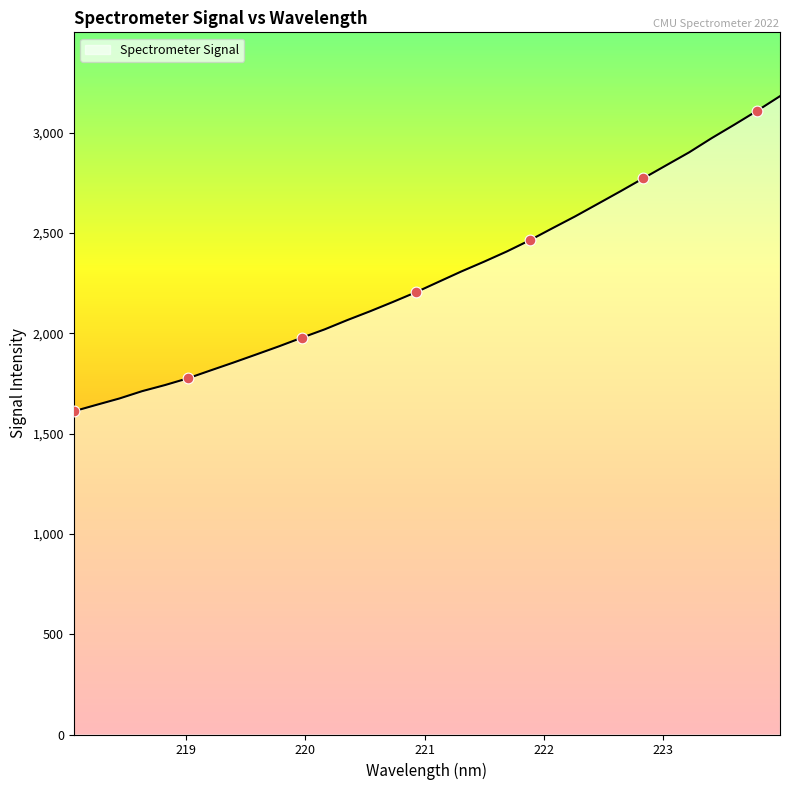

What is the greatest value displayed?

3181.1